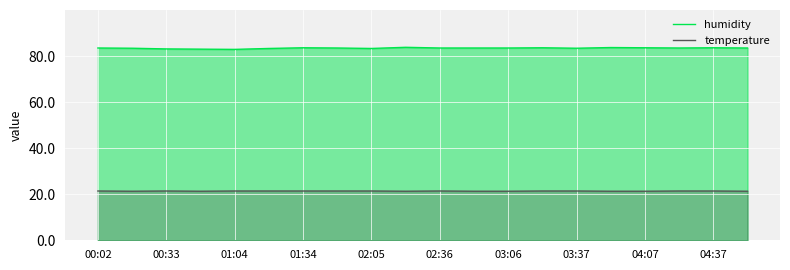

True or false: humidity and temperature cross at least once.

False